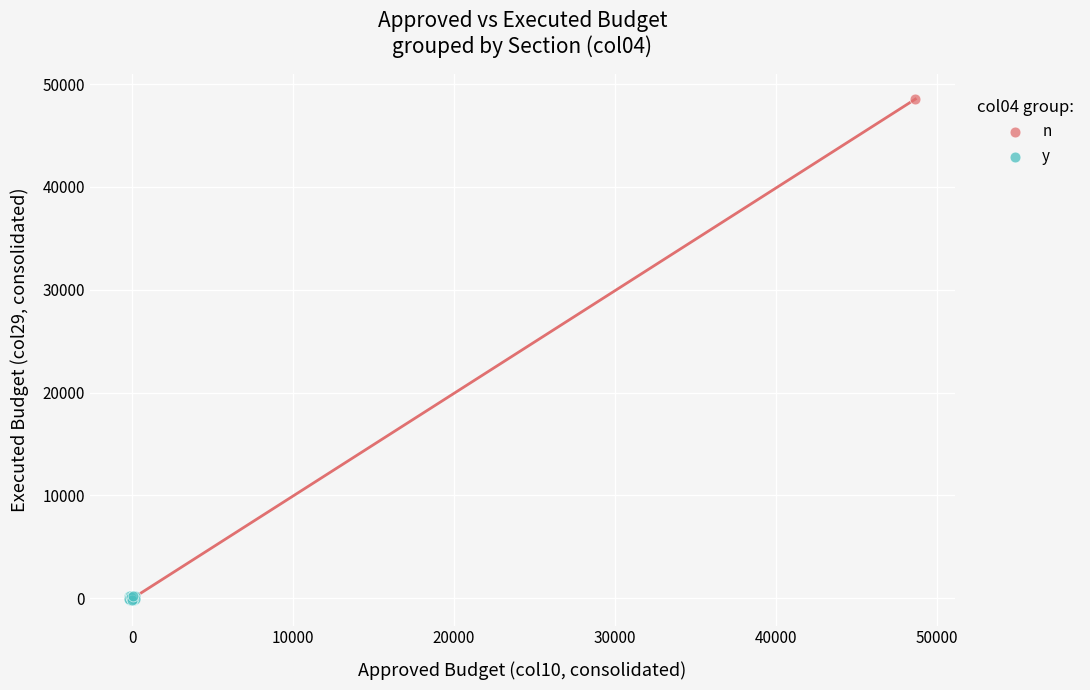

What are all the series names shown in the legend?

n, y